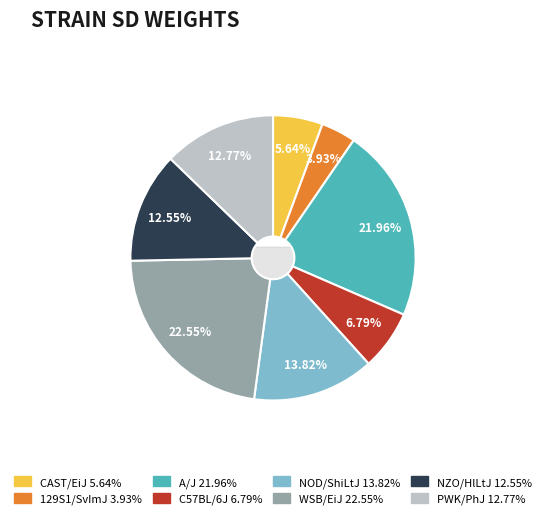

Which slice is the smallest?

129S1/SvImJ